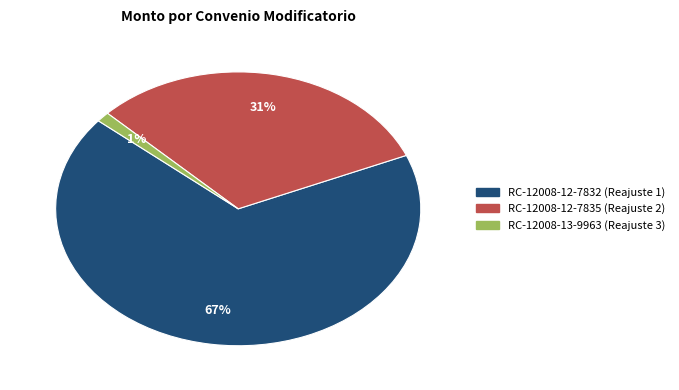

To the nearest percent, what is the average slice percentage?

33%